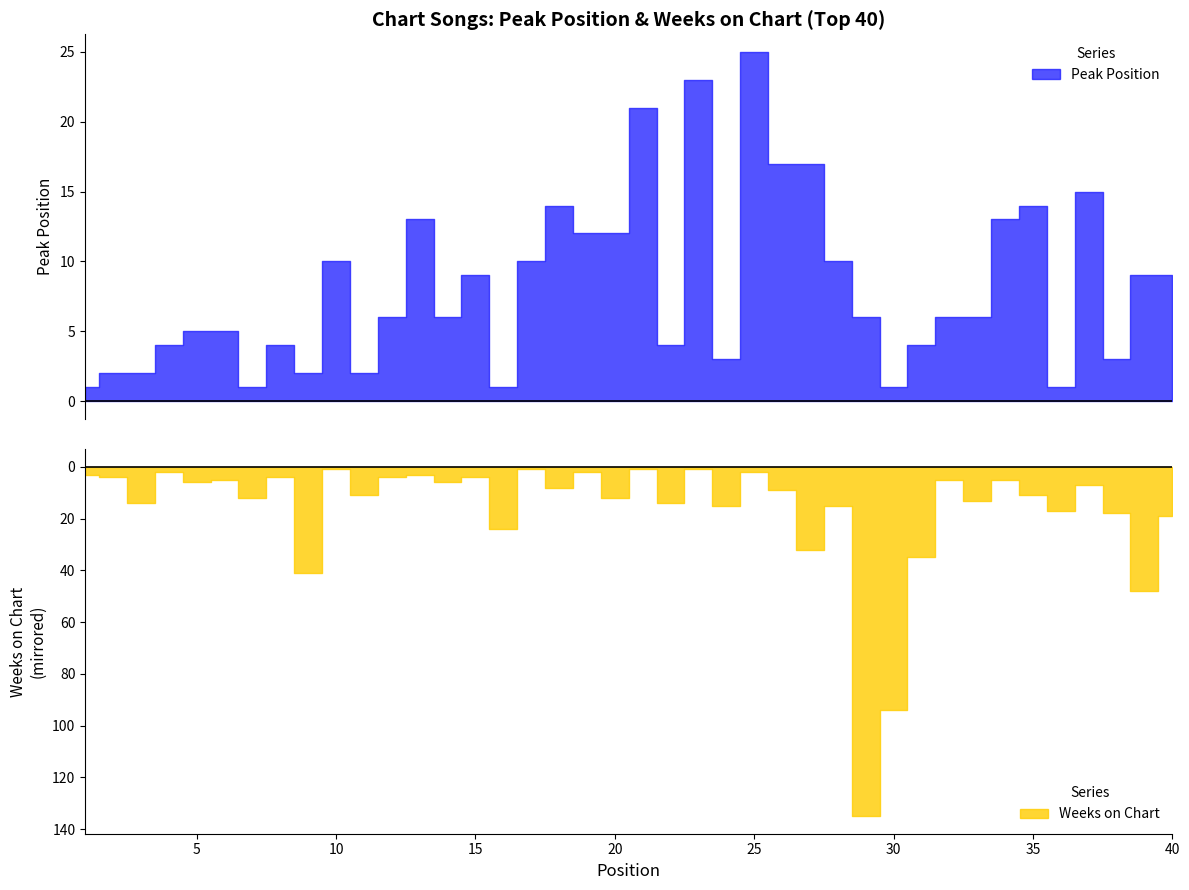

After their last crossing, which series has the higher values: Weeks on Chart or Peak Position?

Weeks on Chart